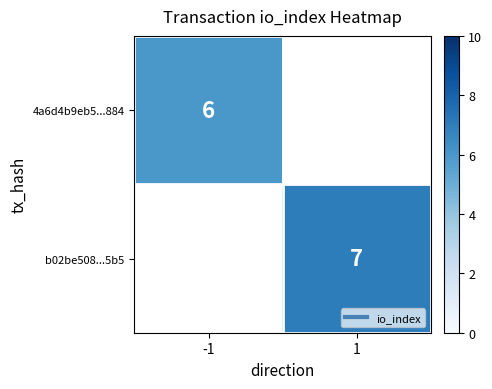

Between 1 and -1, which is larger?

-1